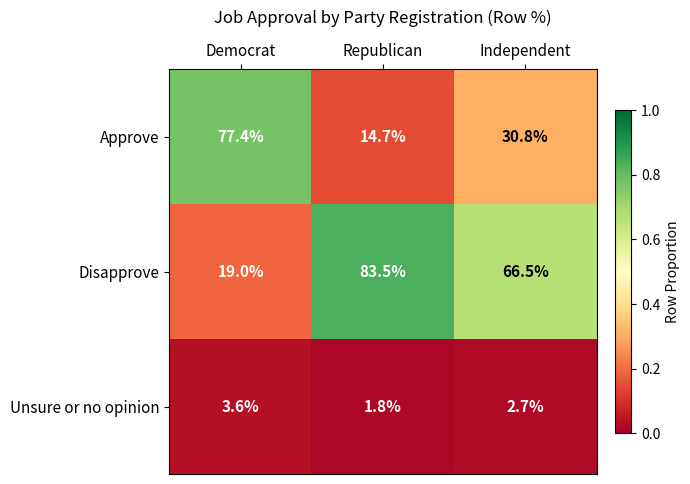

Which series has the largest total across all categories?

Disapprove